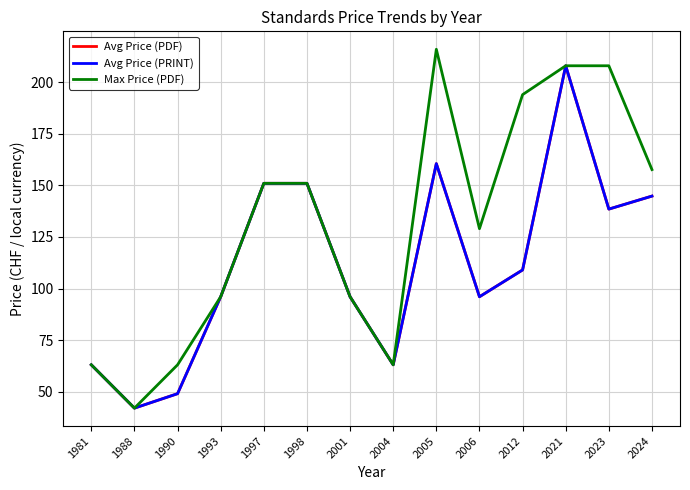

Does the chart have visible grid lines?

Yes